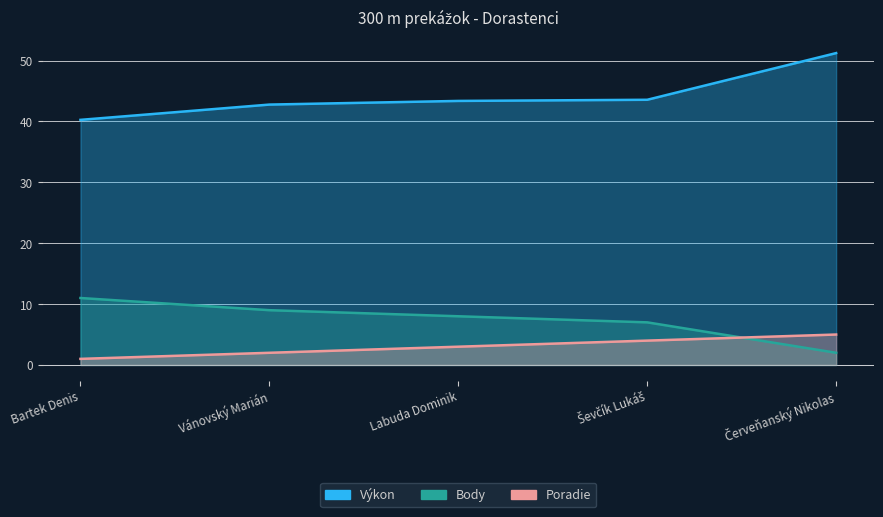

Which category has the lowest value in the Poradie series?

Bartek Denis